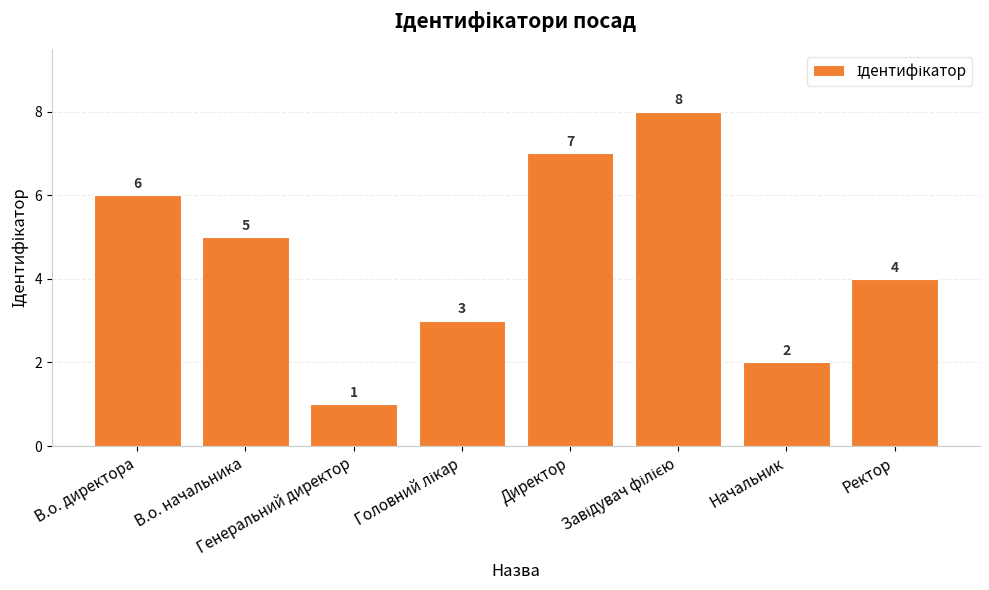

What is the sum of all values?

36